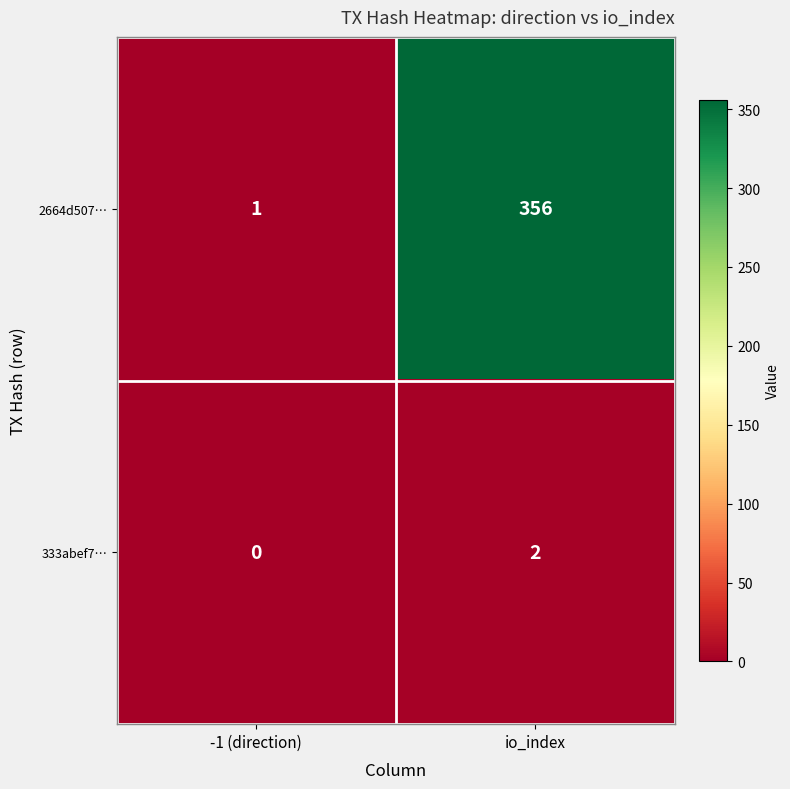

What is the difference between the maximum and minimum values in the 2664d507… series?

355